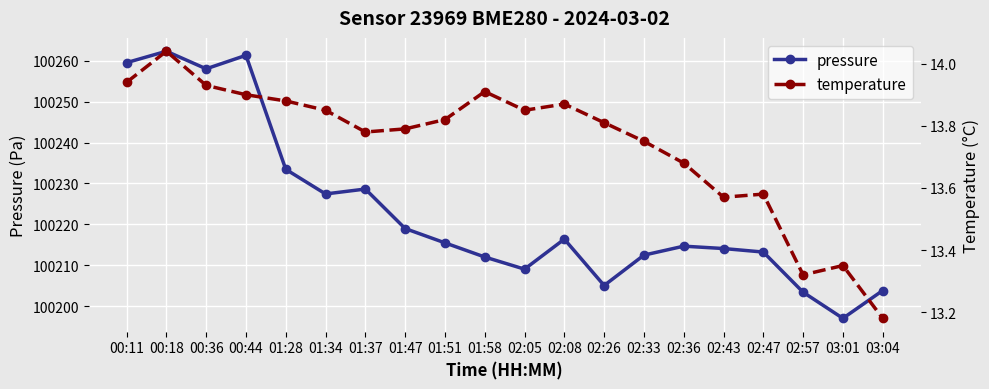

List the series in order of their overall mean, lowest first.

temperature, pressure